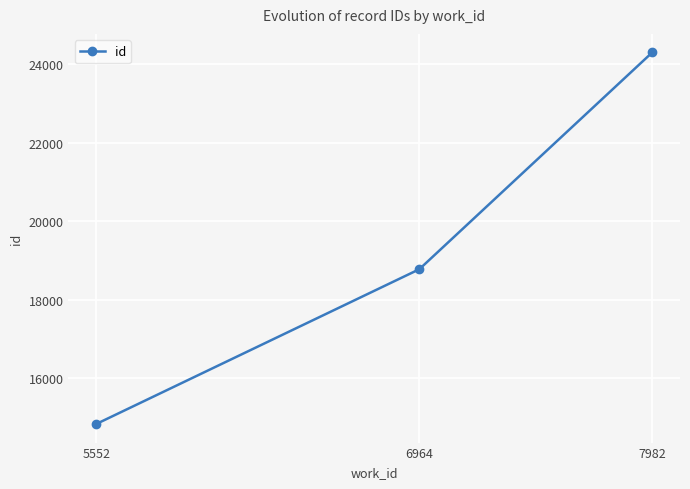

What is the greatest value displayed?

24295.7